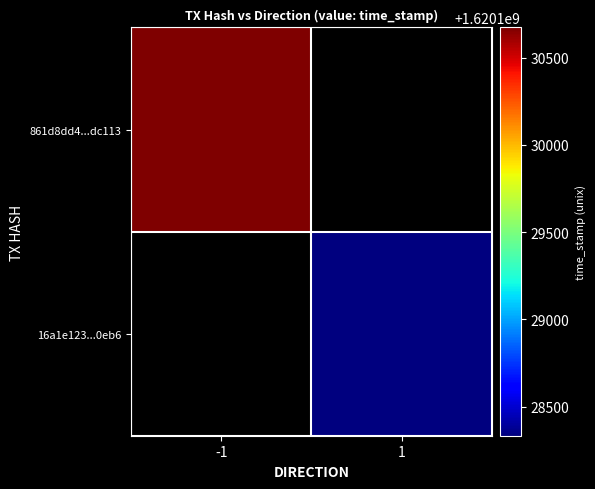

Count the number of categories in the chart.

2